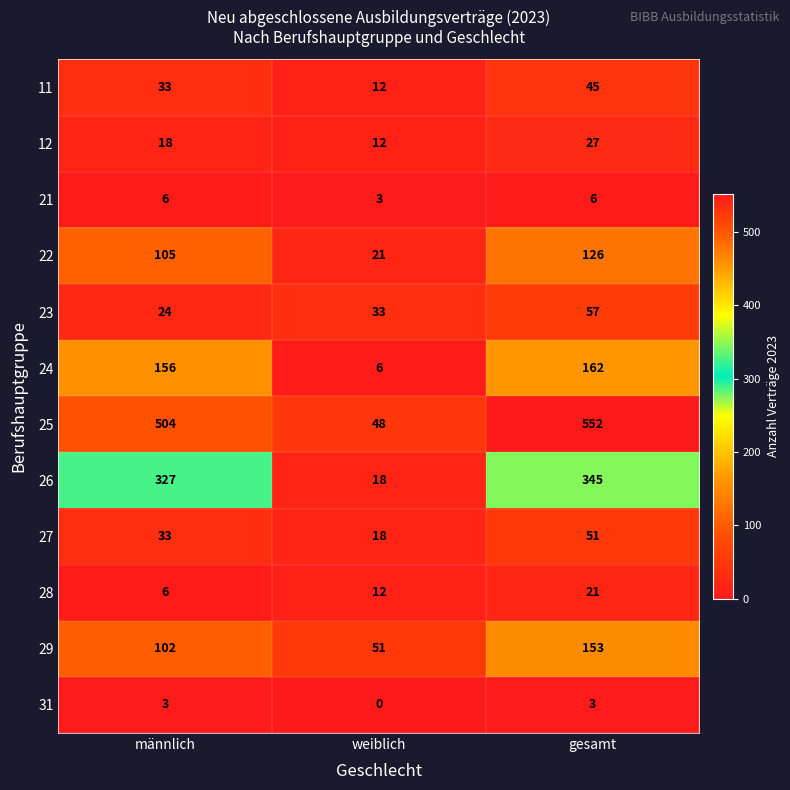

What is the total value across all series at gesamt?

1548